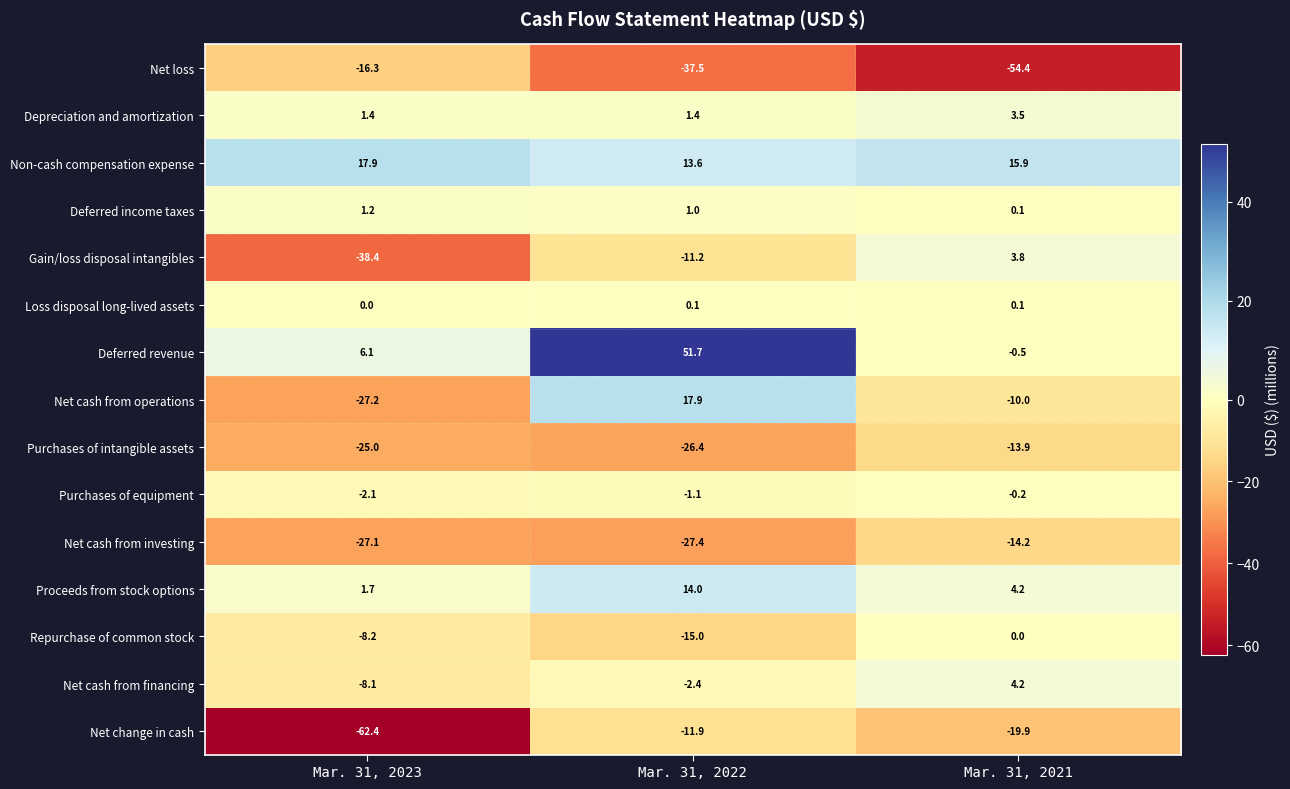

How many data points in Net change in cash are above -19?

1